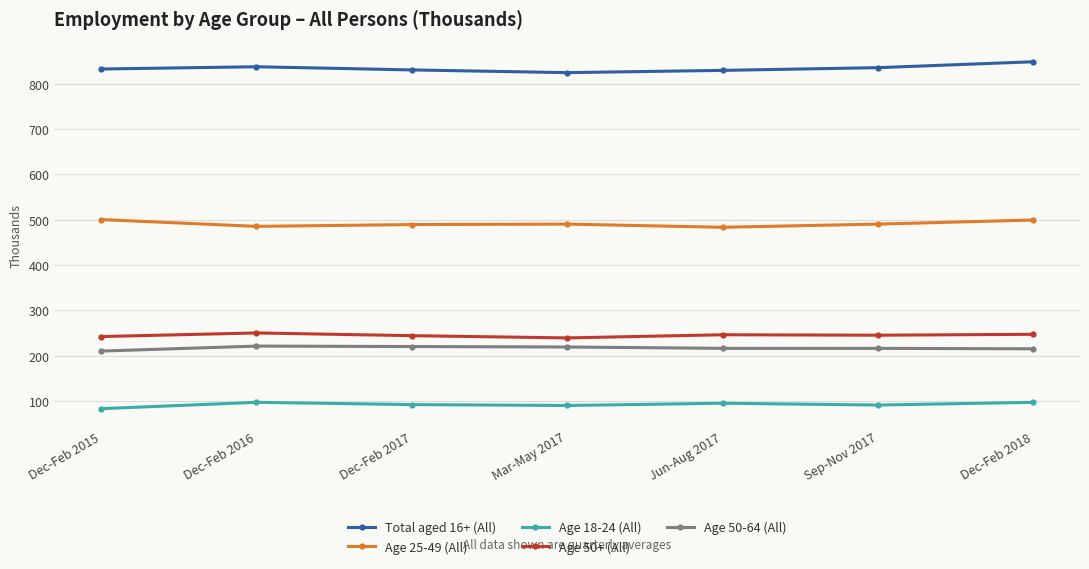

Is the value of Age 18-24 (All) at Jun-Aug 2017 greater than the value of Age 50+ (All) at Dec-Feb 2017?

No